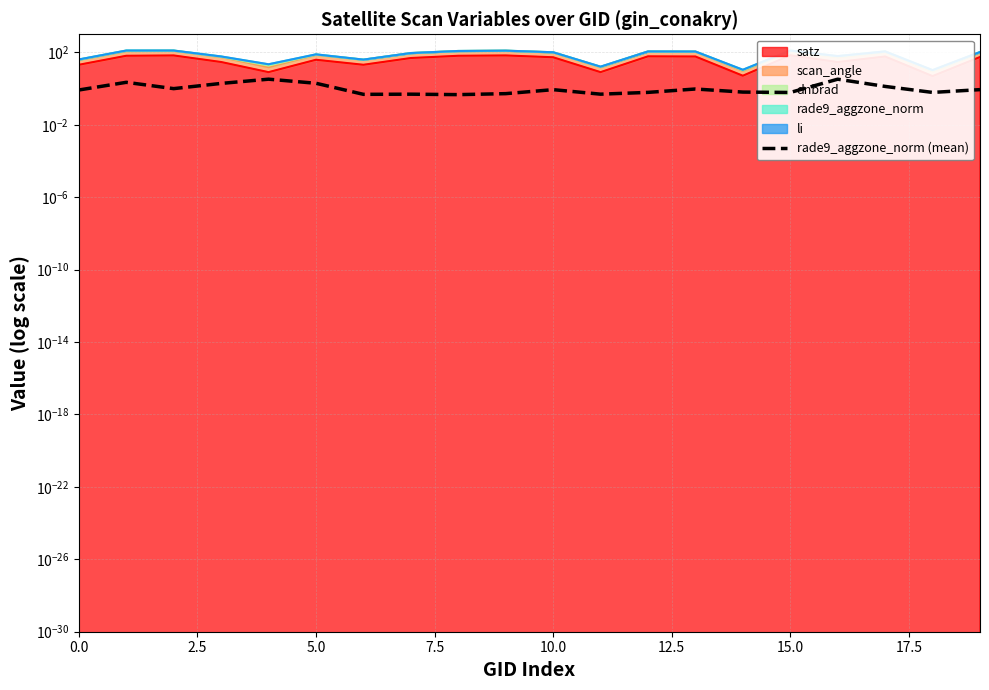

What position from the left is 7.5?

4